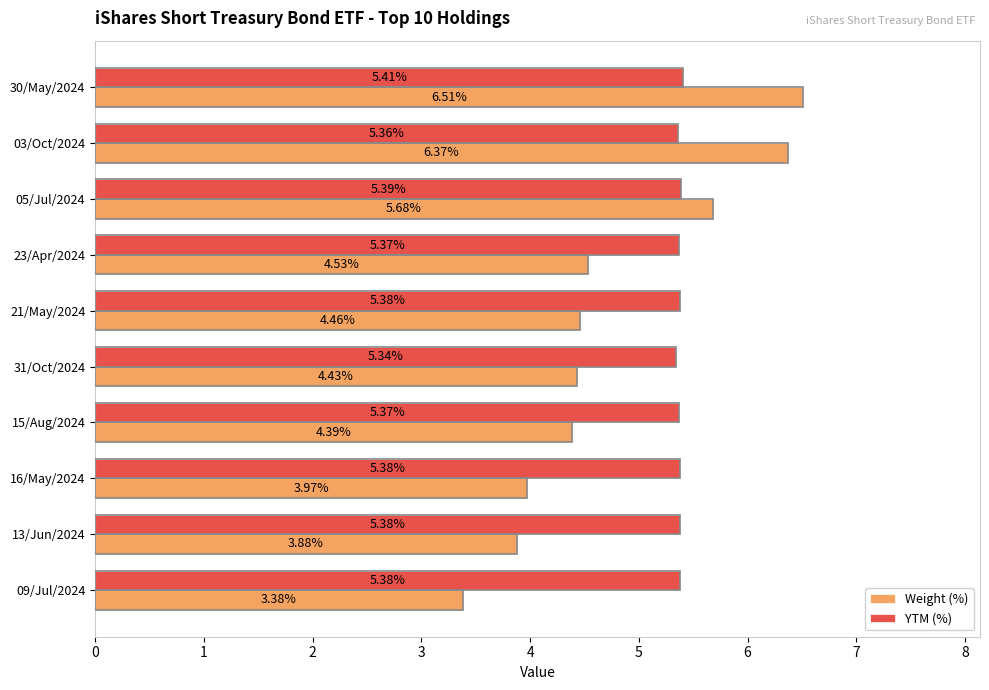

Is the value of Weight (%) at 15/Aug/2024 greater than the value of YTM (%) at 15/Aug/2024?

No